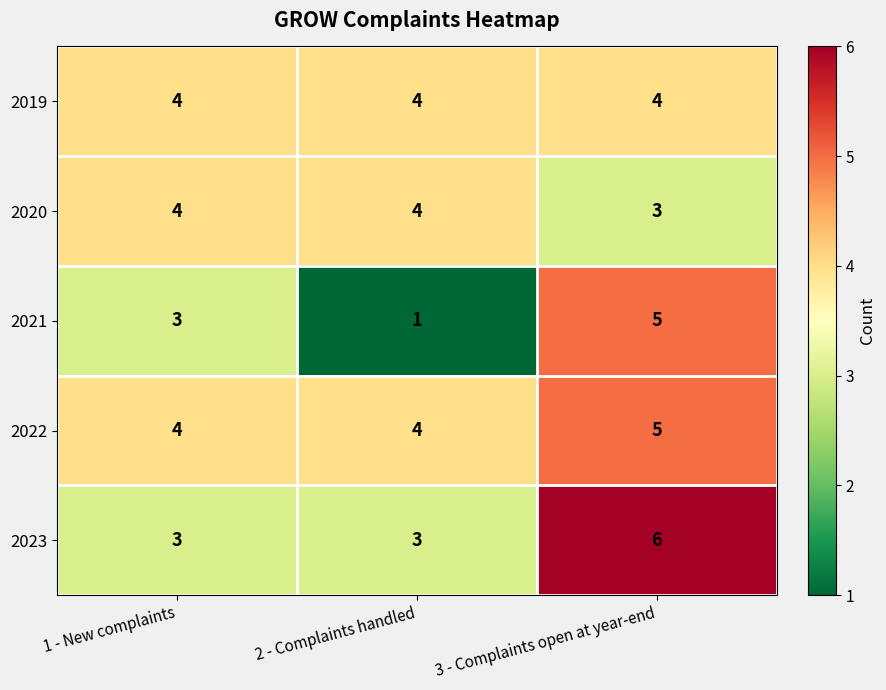

Which series has the largest total across all categories?

2022